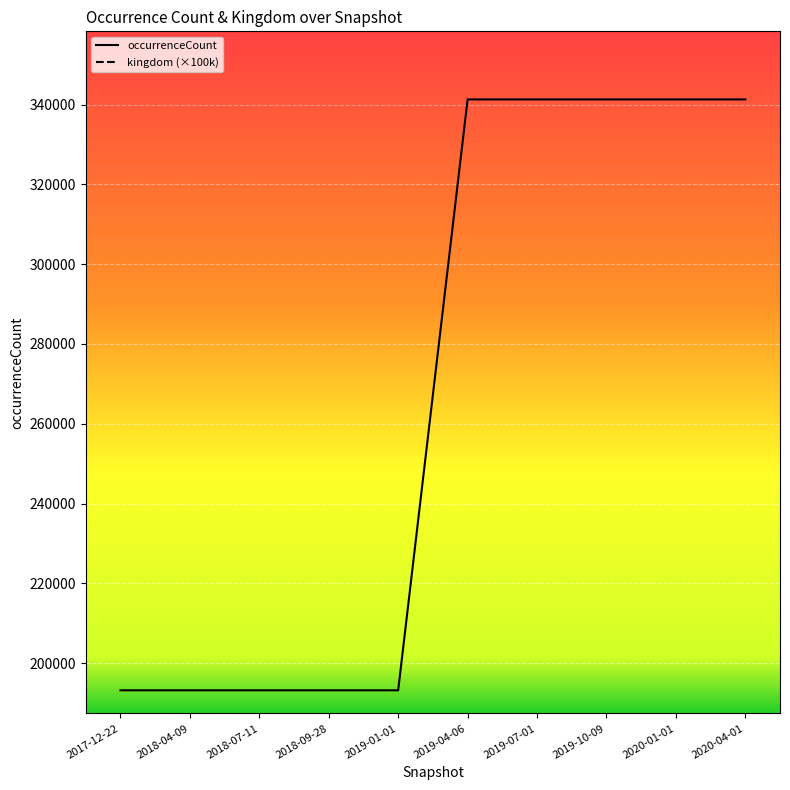

True or false: occurrenceCount and kingdom (×100k) intersect in this chart.

False